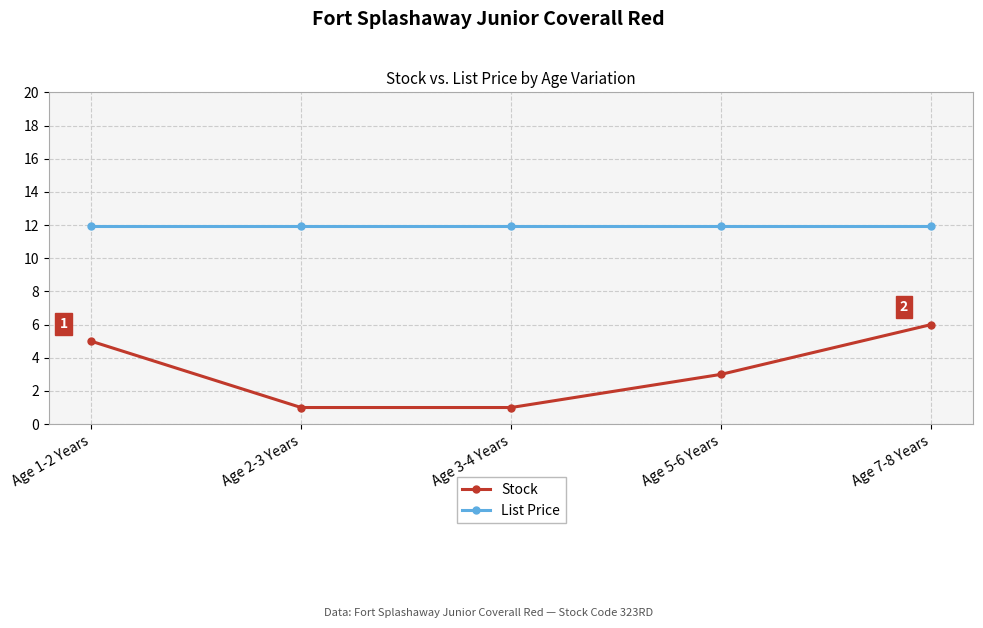

What is the minimum value shown in the chart?

1.0